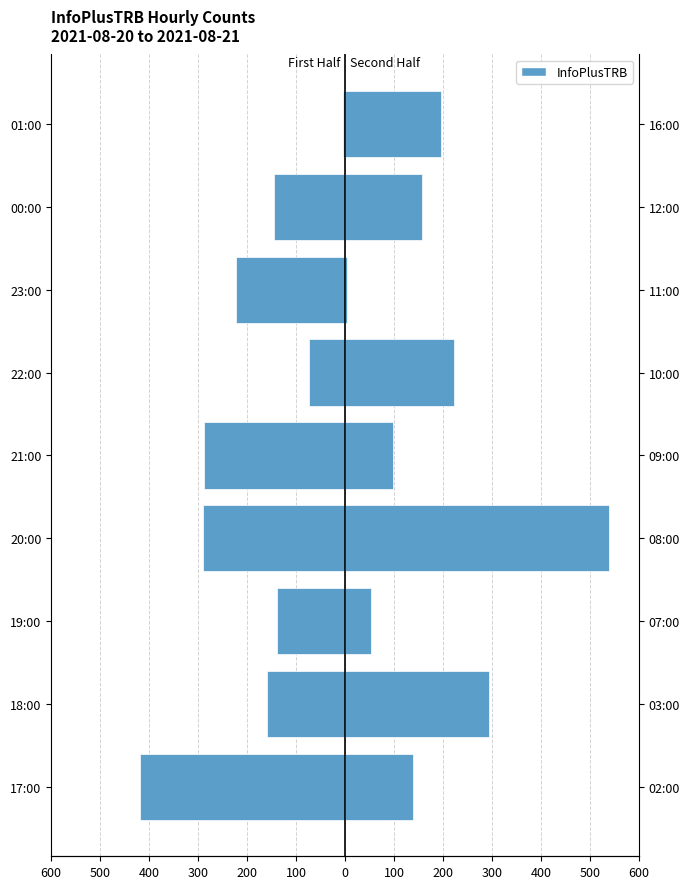

At how many categories does at least one series exceed 452?

1